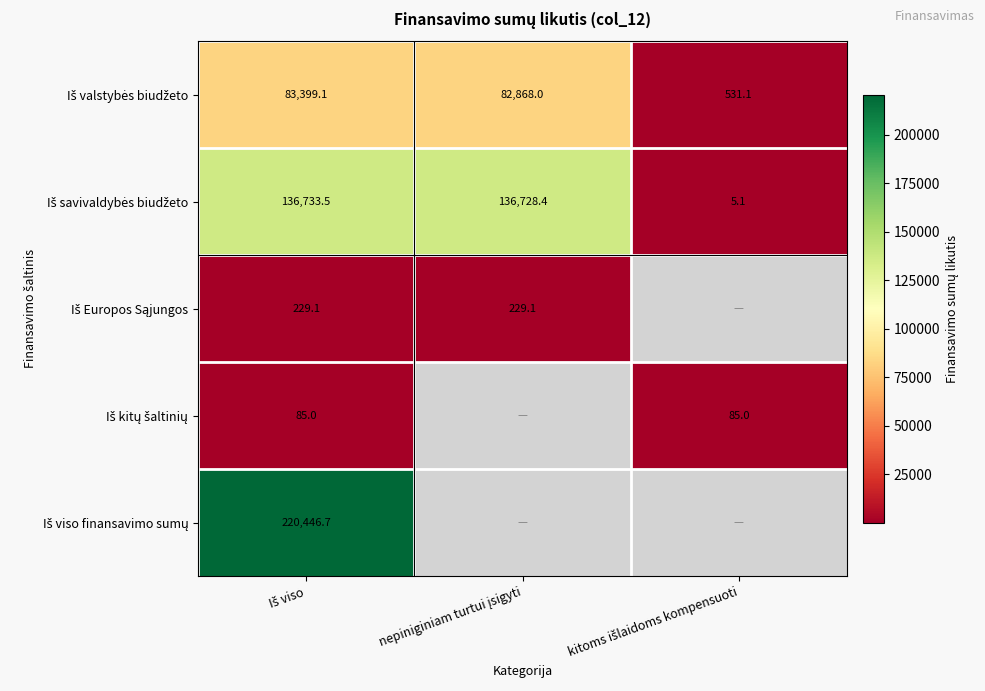

List the series in order of their peak value, highest first.

Iš viso finansavimo sumų, Iš savivaldybės biudžeto, Iš valstybės biudžeto, Iš Europos Sąjungos, Iš kitų šaltinių